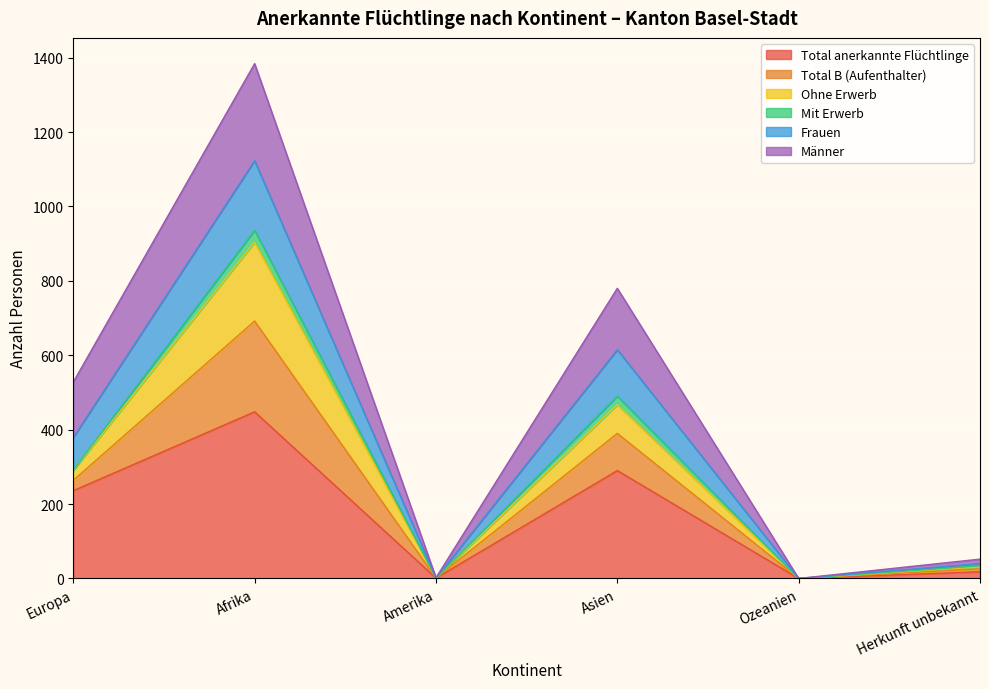

True or false: Total anerkannte Flüchtlinge has more than 2 points higher than both neighbors.

False